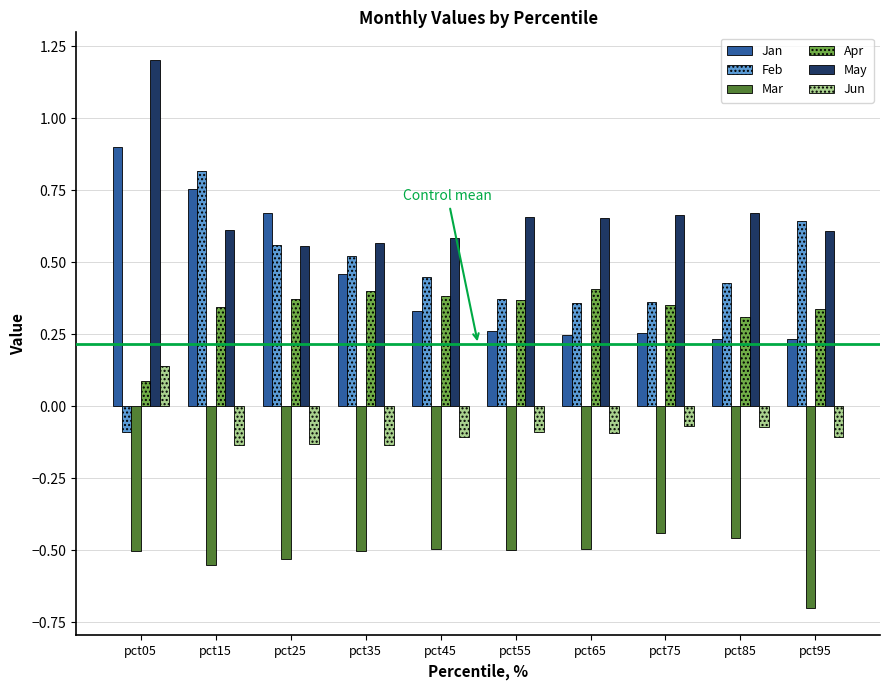

How many values in the Jun series exceed 0?

1